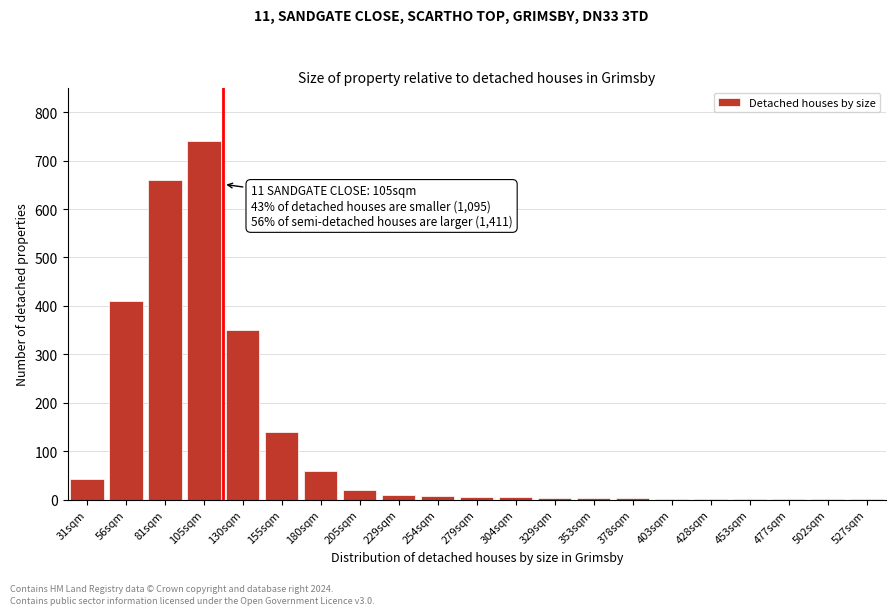

What is the maximum value shown in the chart?

740